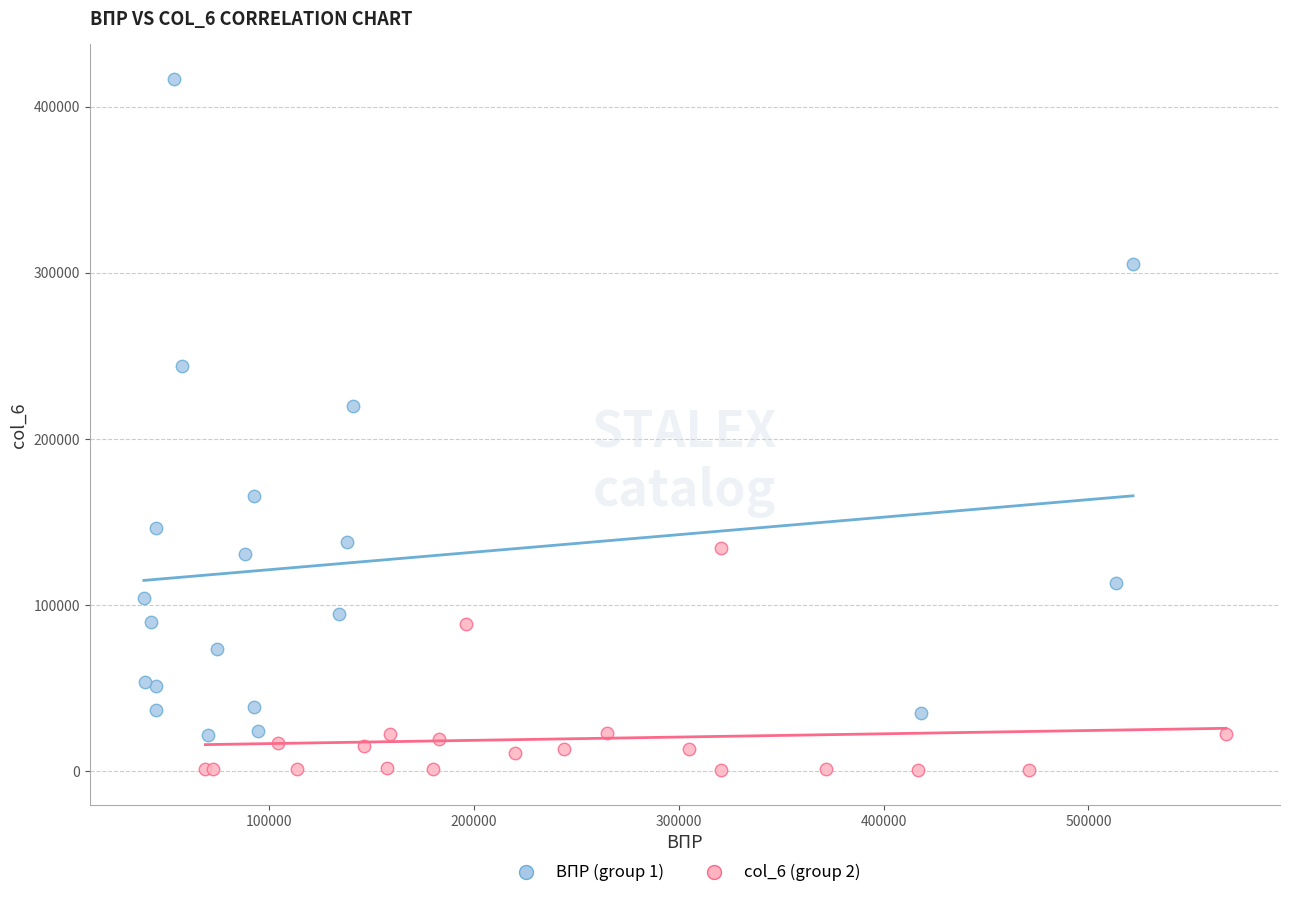

Which series has the largest Y range (max minus min)?

ВПР (group 1)